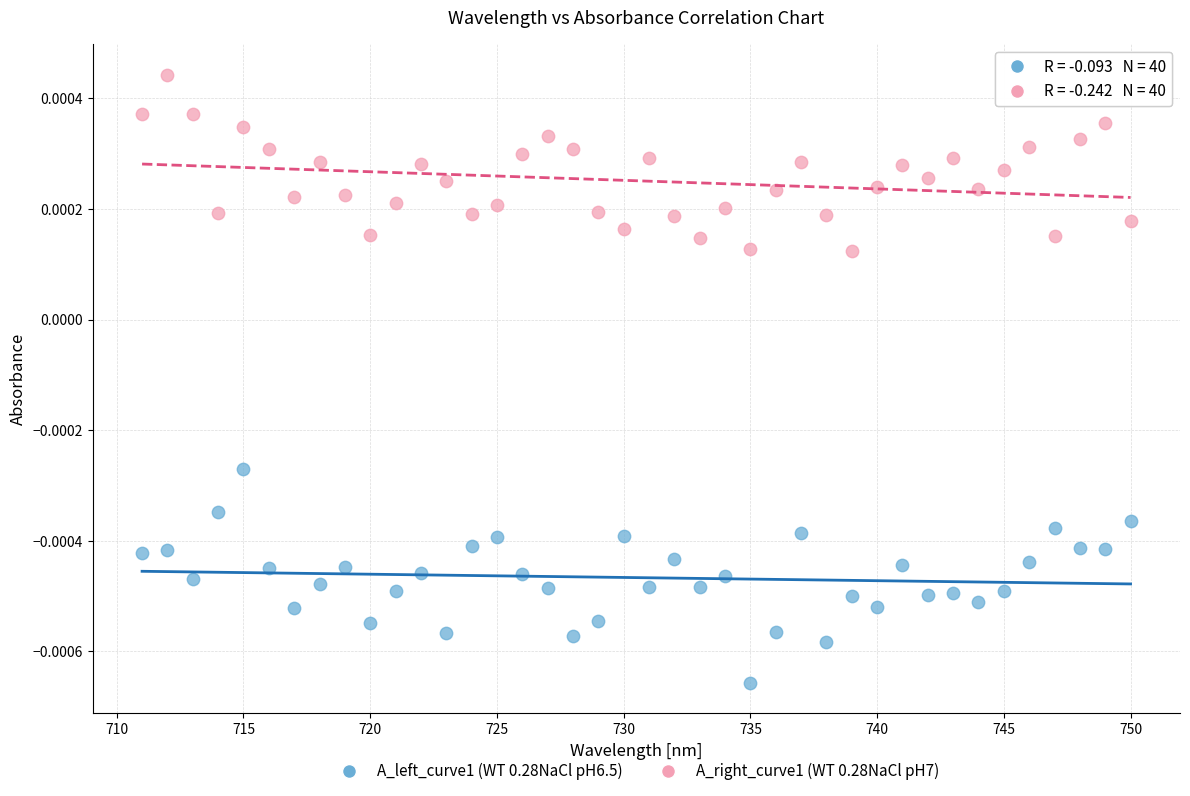

What are all the series names shown in the legend?

A_left_curve1 (WT 0.28NaCl pH6.5), A_right_curve1 (WT 0.28NaCl pH7)